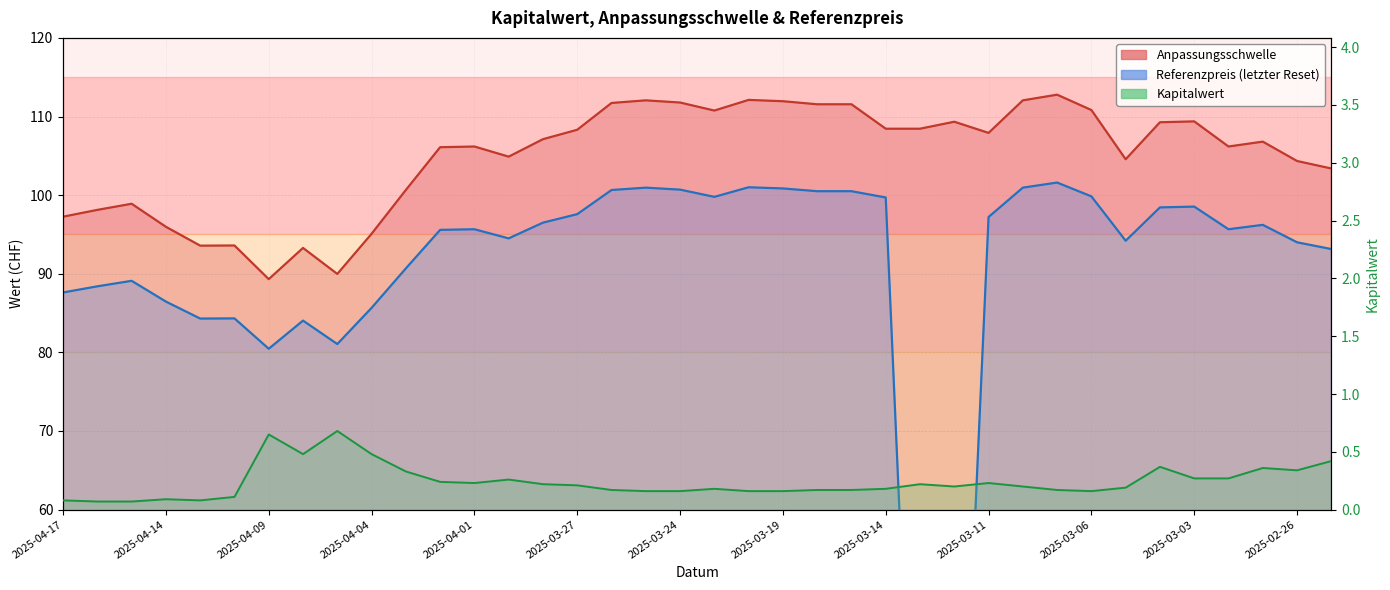

The Kapitalwert series shows 0.0 at 2025-04-10. True or false?

False